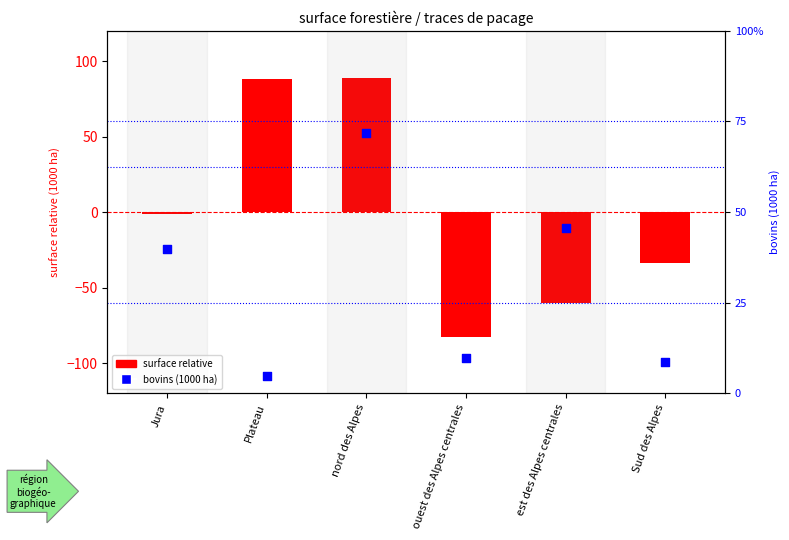

At which category is the sum across all series the highest?

nord des Alpes